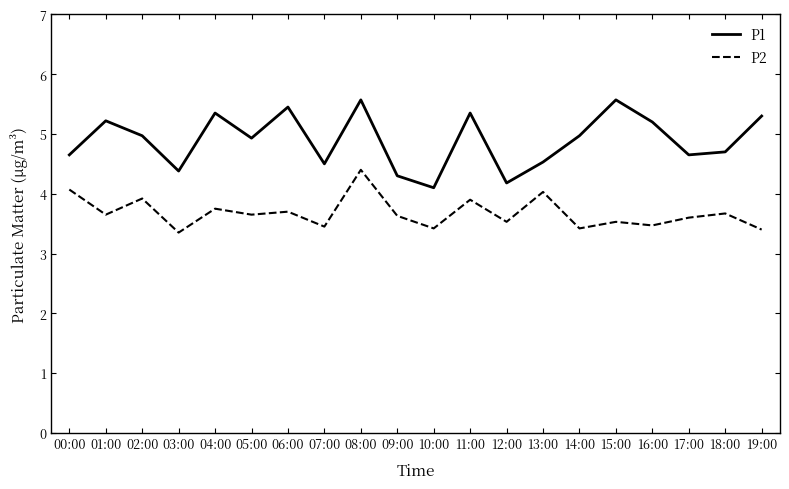

What position from the left is 17:00?

18